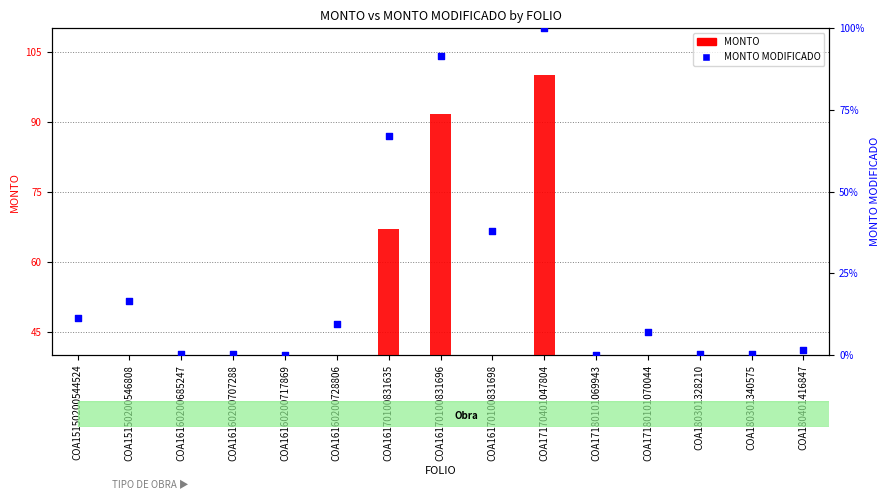

What are all the series names shown in the legend?

MONTO, MONTO MODIFICADO